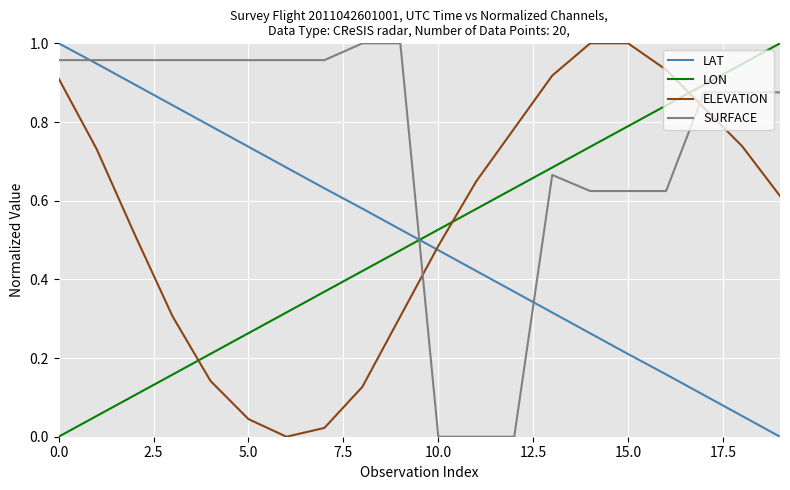

Which series has the largest total across all categories?

SURFACE